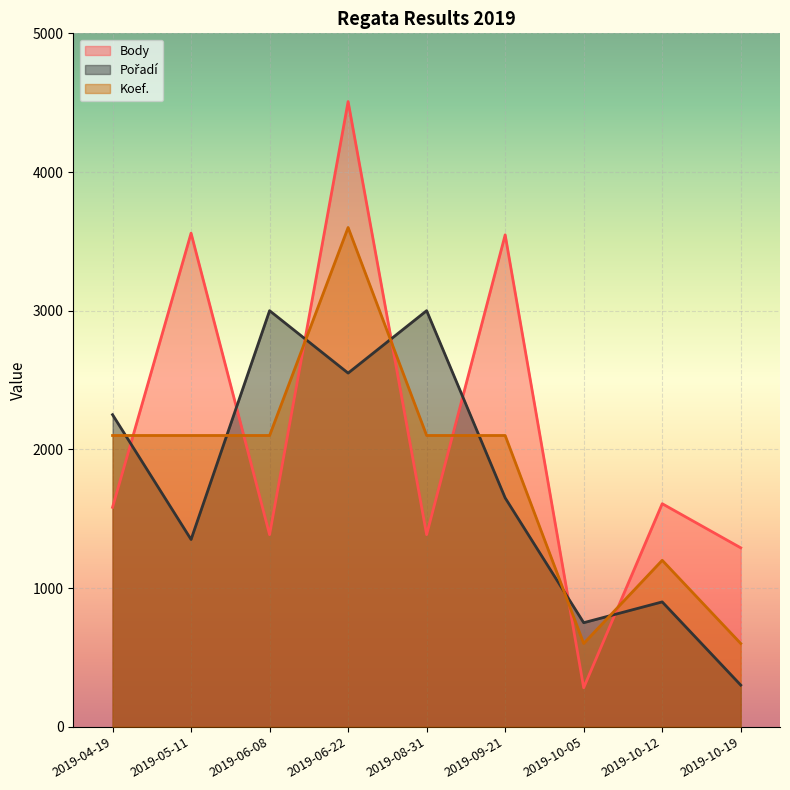

Is it true that Body equals 1385 at 2019-06-08?

True